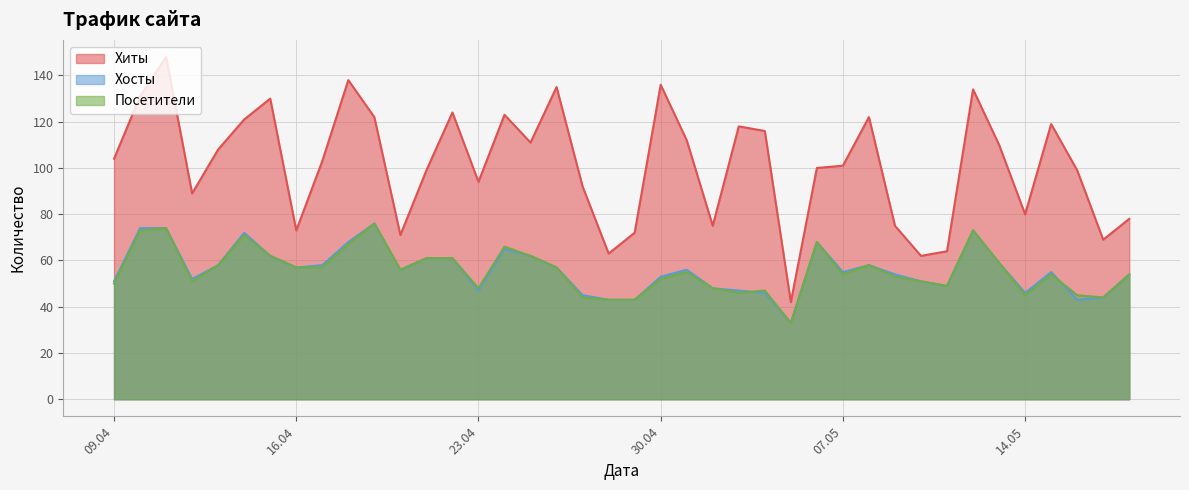

At which category is the sum across all series the highest?

2024-04-11